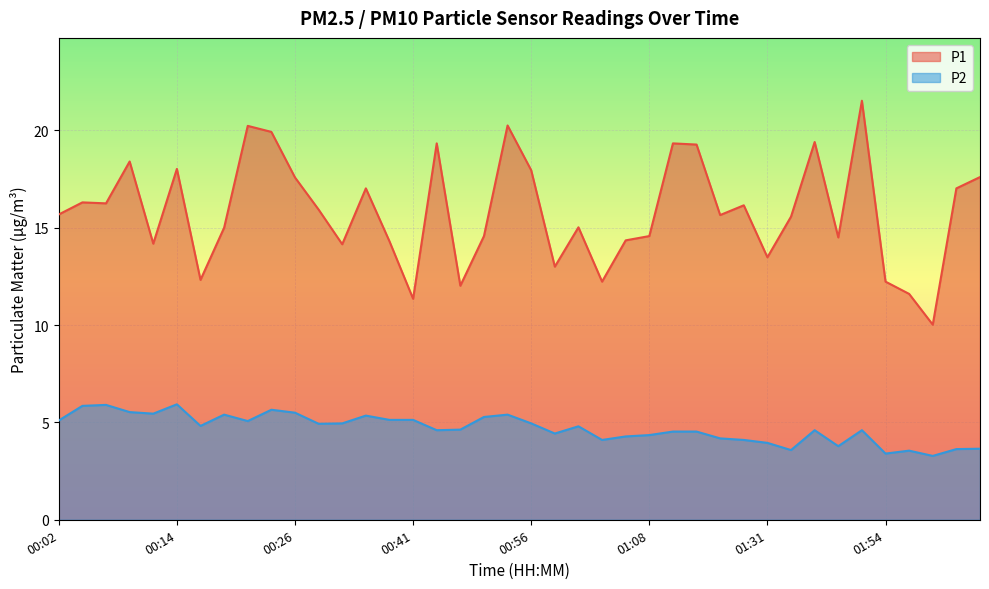

Does the chart display data point markers on the line(s)?

No